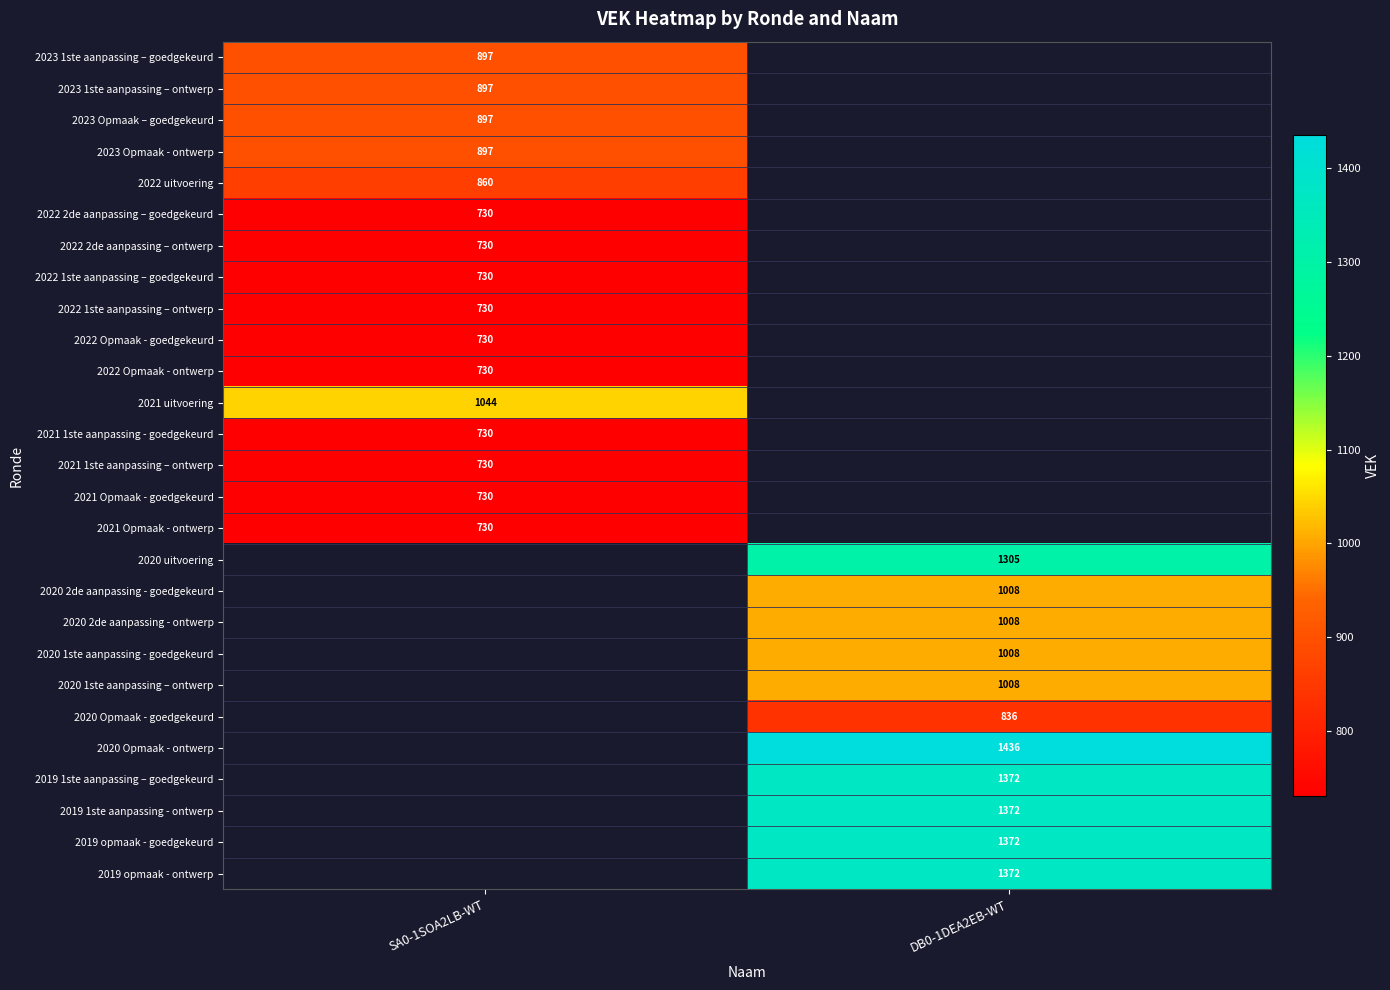

True or false: 2021 Opmaak - goedgekeurd has a value of 730 at SA0-1SOA2LB-WT.

True